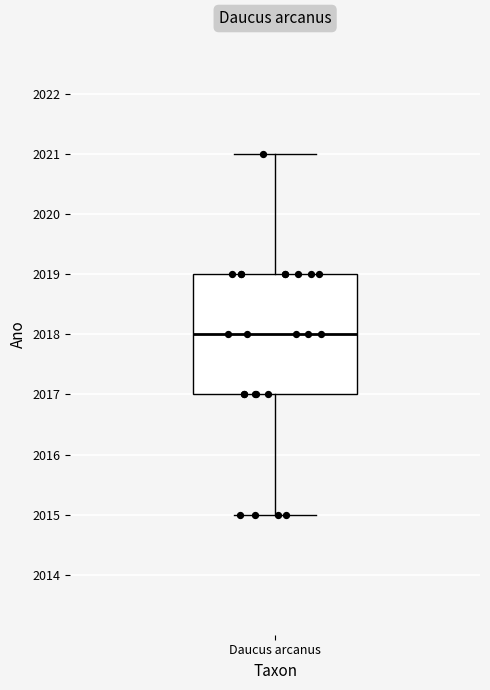

Read this box plot against the y-axis: the position of the median line, the range covered by the box, and the ends of both whiskers. The values are not printed on the chart, so give them approximately, as read against the axis.

median 2018, box 2017 to 2019, whiskers 2015 to 2021